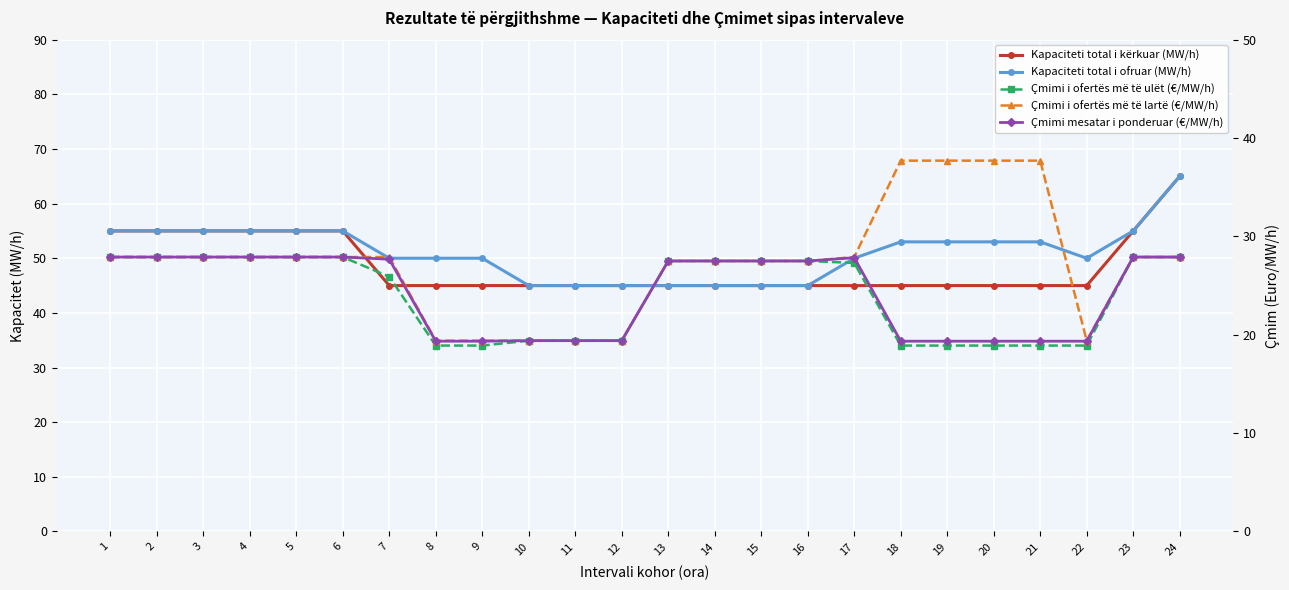

Which category has the lowest value in the Çmimi i ofertës më të lartë (€/MW/h) series?

8